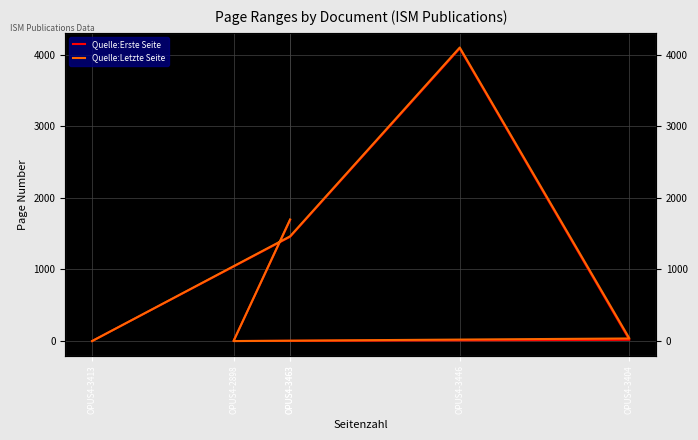

Count the number of data series in this chart.

2